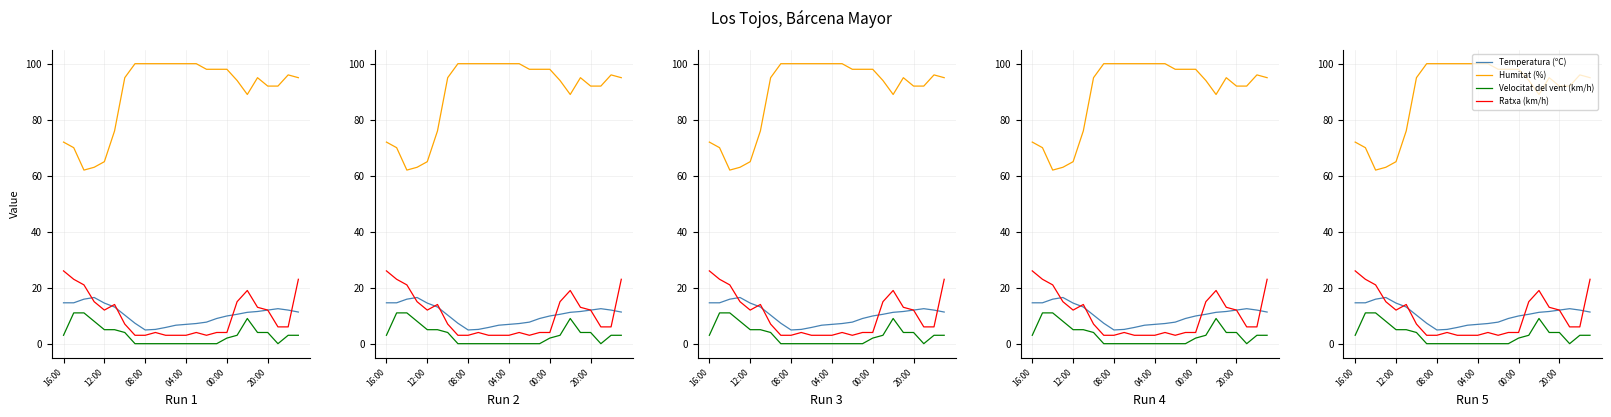

What is the value of the Humitat (%) point at the 3rd from the left?

62.0